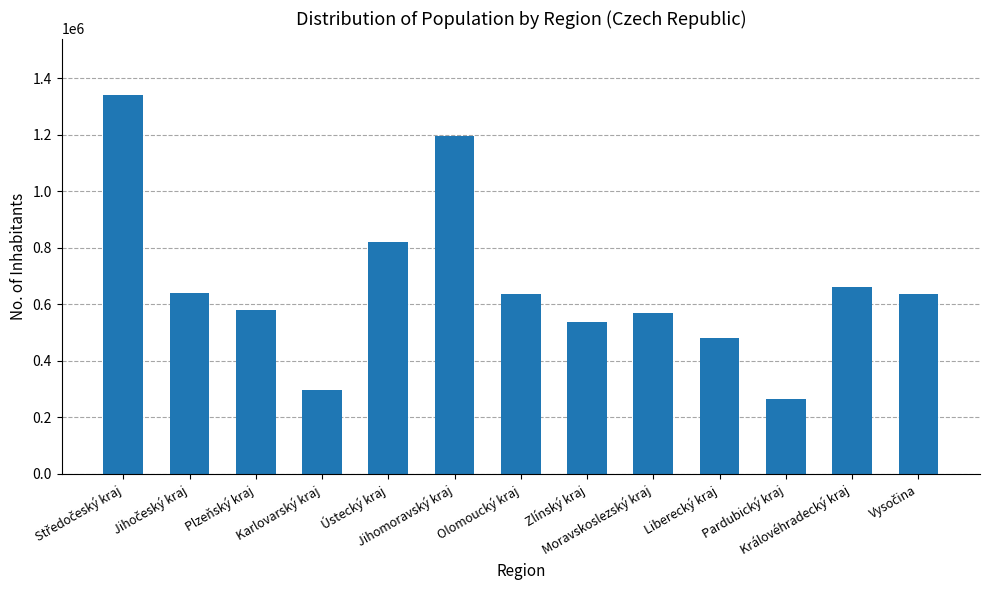

What is the greatest value displayed?

1338982